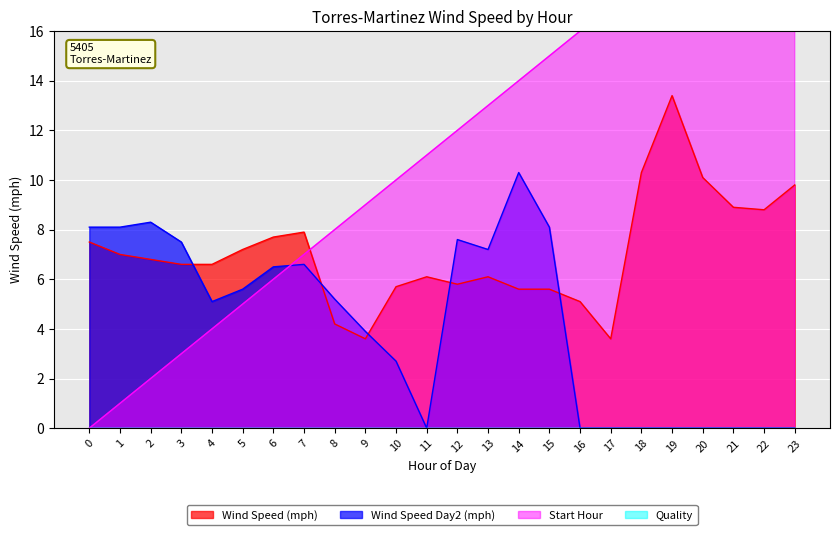

What is the difference between the highest and lowest values at 20?

20.0